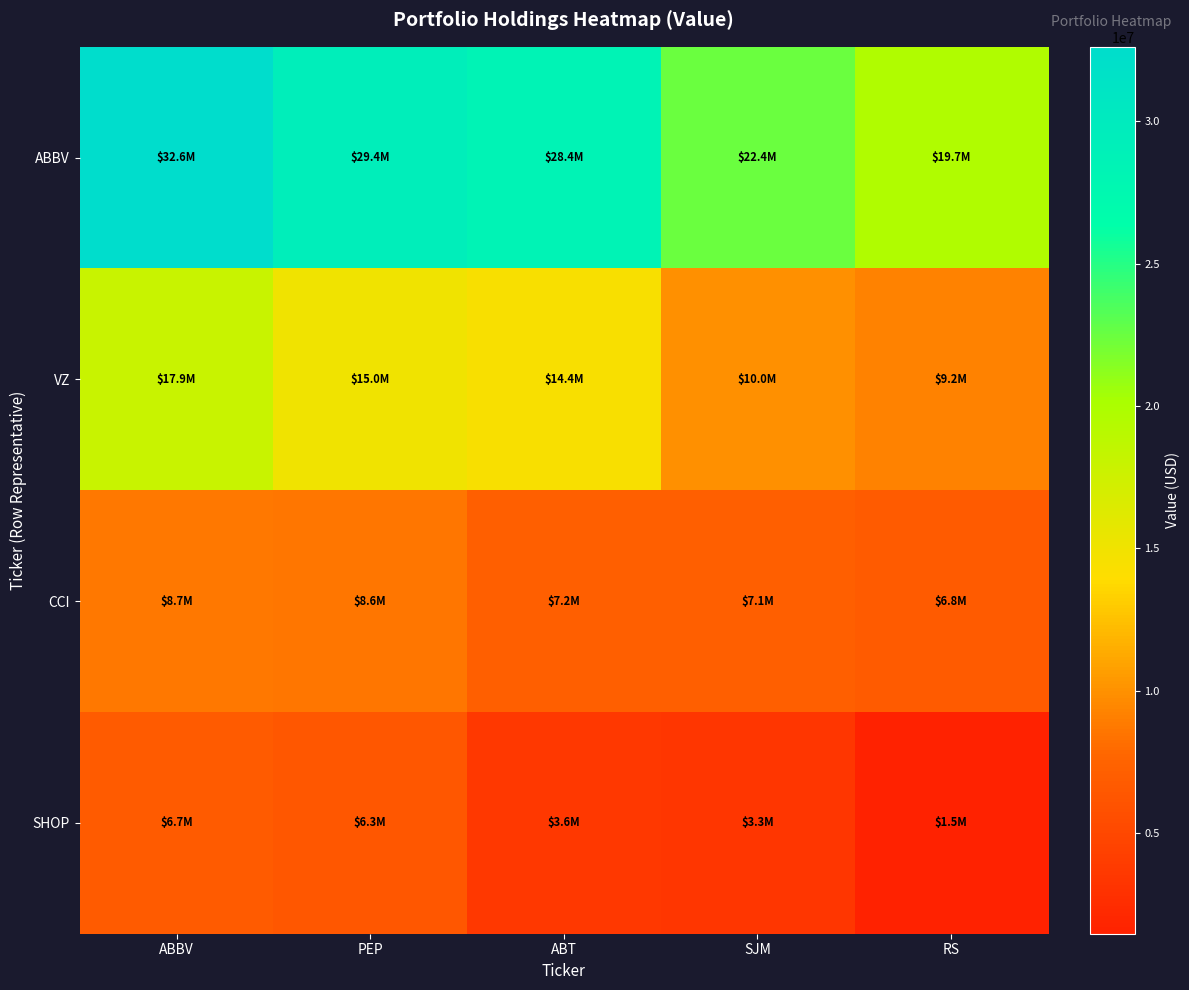

Between RS and ABBV, which is larger?

ABBV